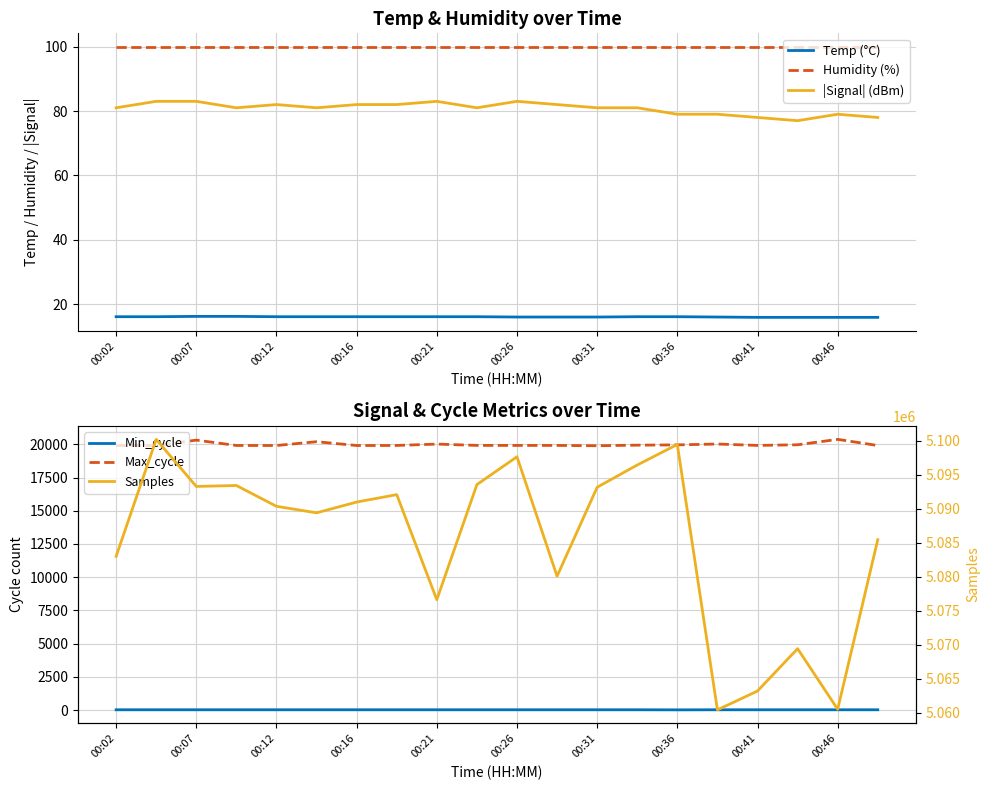

True or false: Humidity (%) has a value of 99.9 at 00:36.

True